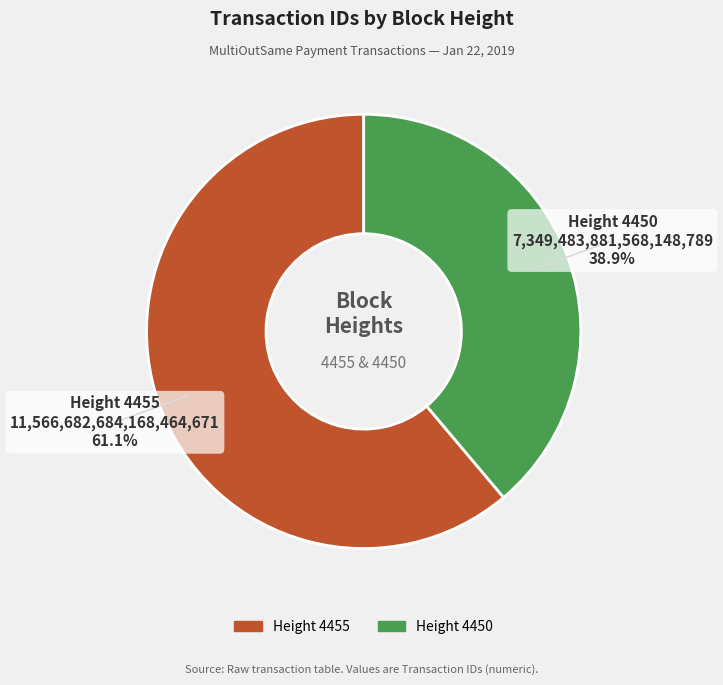

Is there a majority slice in this chart?

Yes